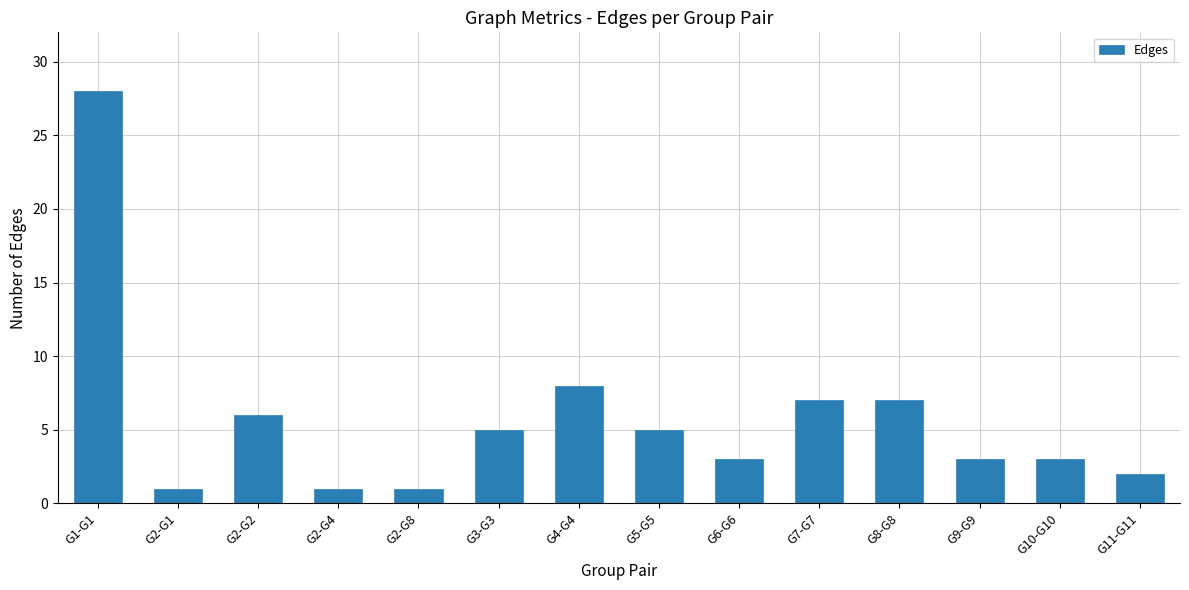

How many series are shown in this chart?

1